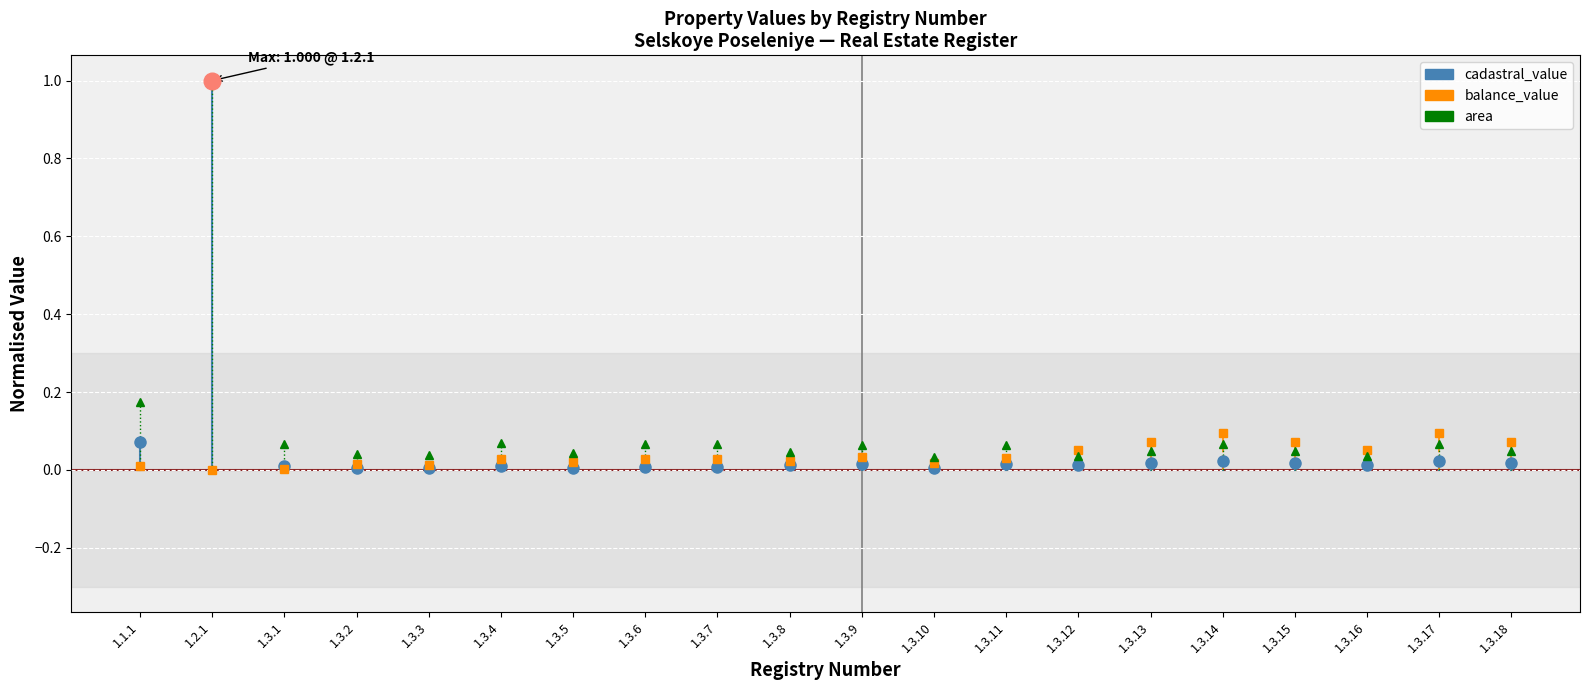

The balance_value series shows 0.0 at 1.1.1. True or false?

True